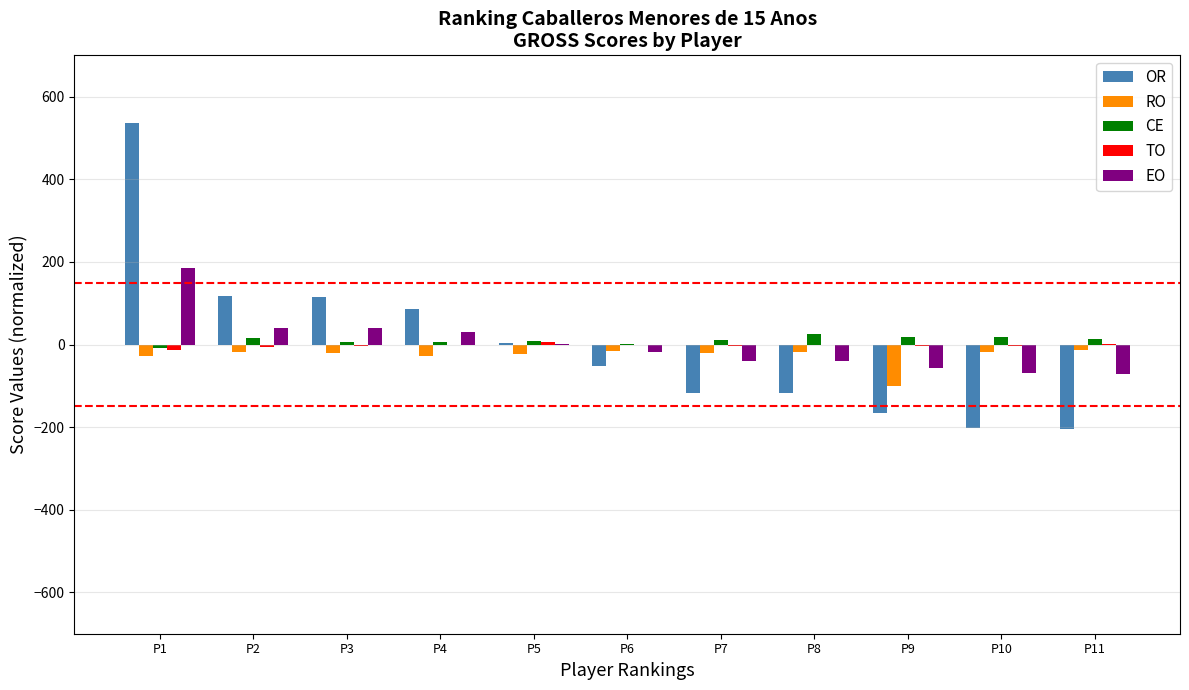

At which label is OR closest to 166?

P2